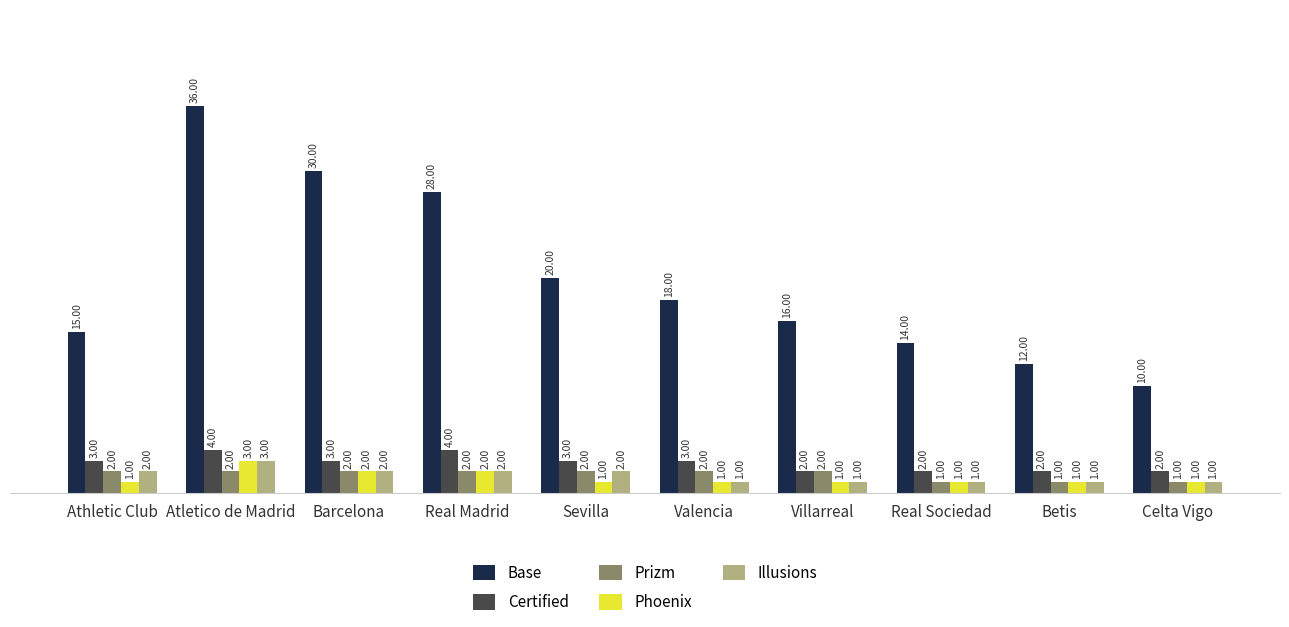

Is the value of Base at Real Sociedad greater than the value of Phoenix at Celta Vigo?

Yes